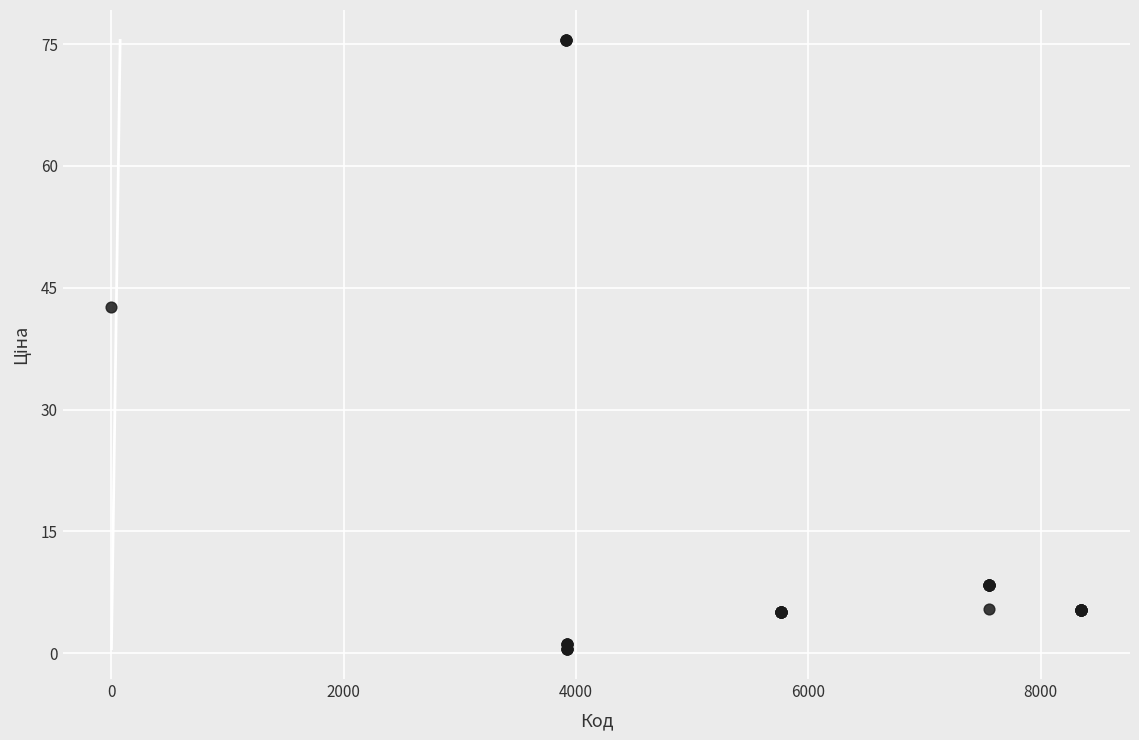

What Y value in the scatter plot is closest to 38?

42.7